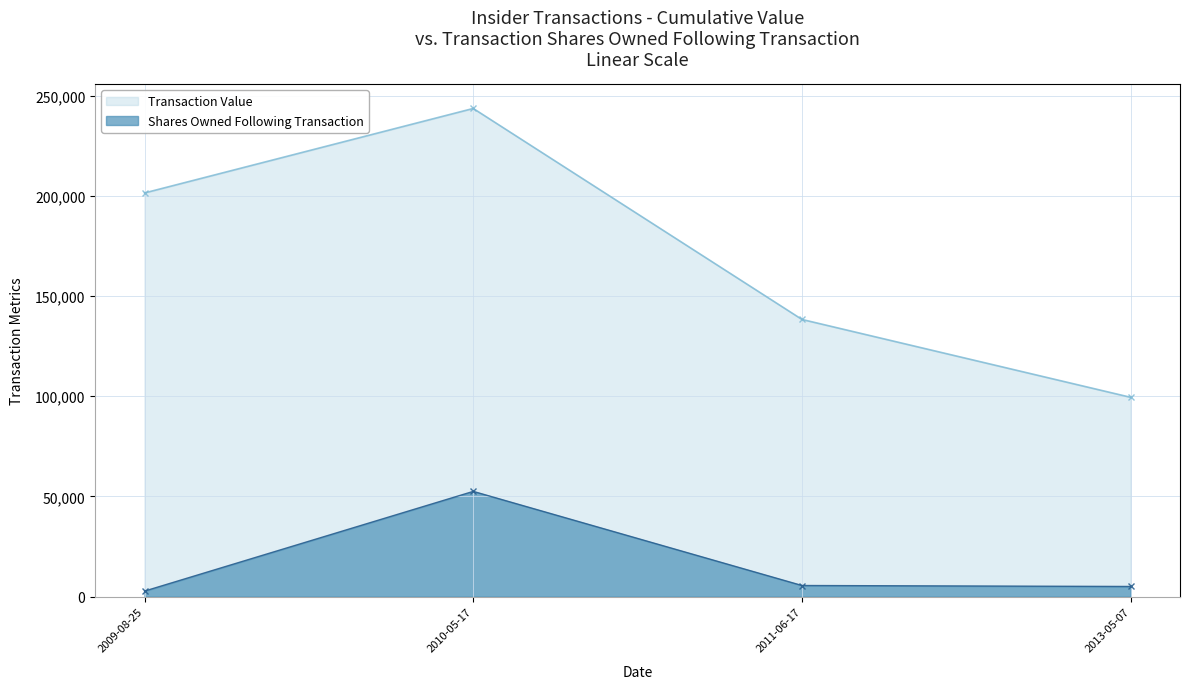

True or false: transactionValue and sharesOwnedFollowingTransaction intersect in this chart.

False